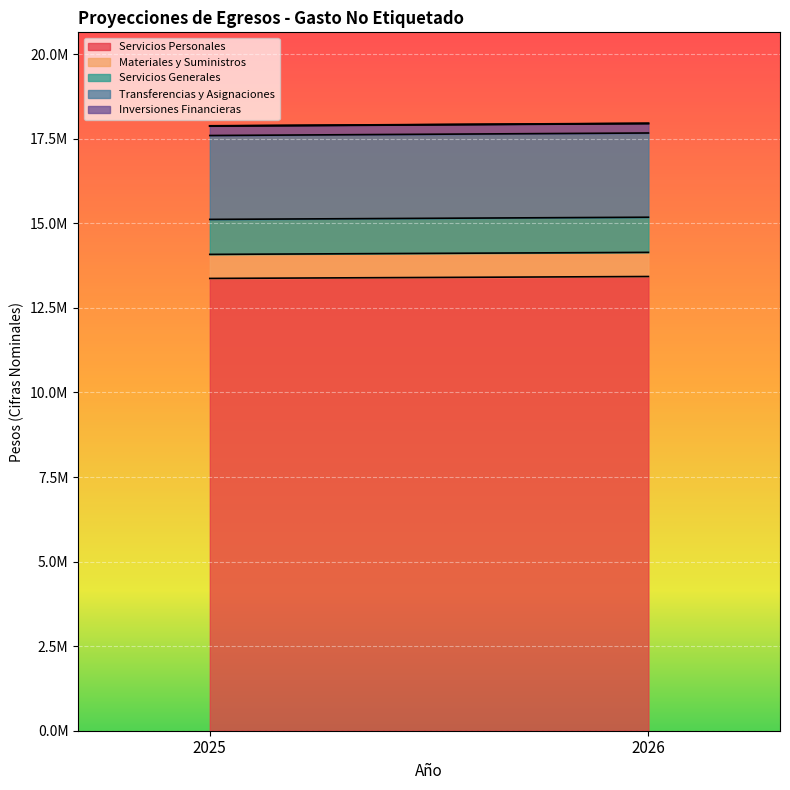

What is the value of the Materiales y Suministros point at the 1st from the left?

710800.3